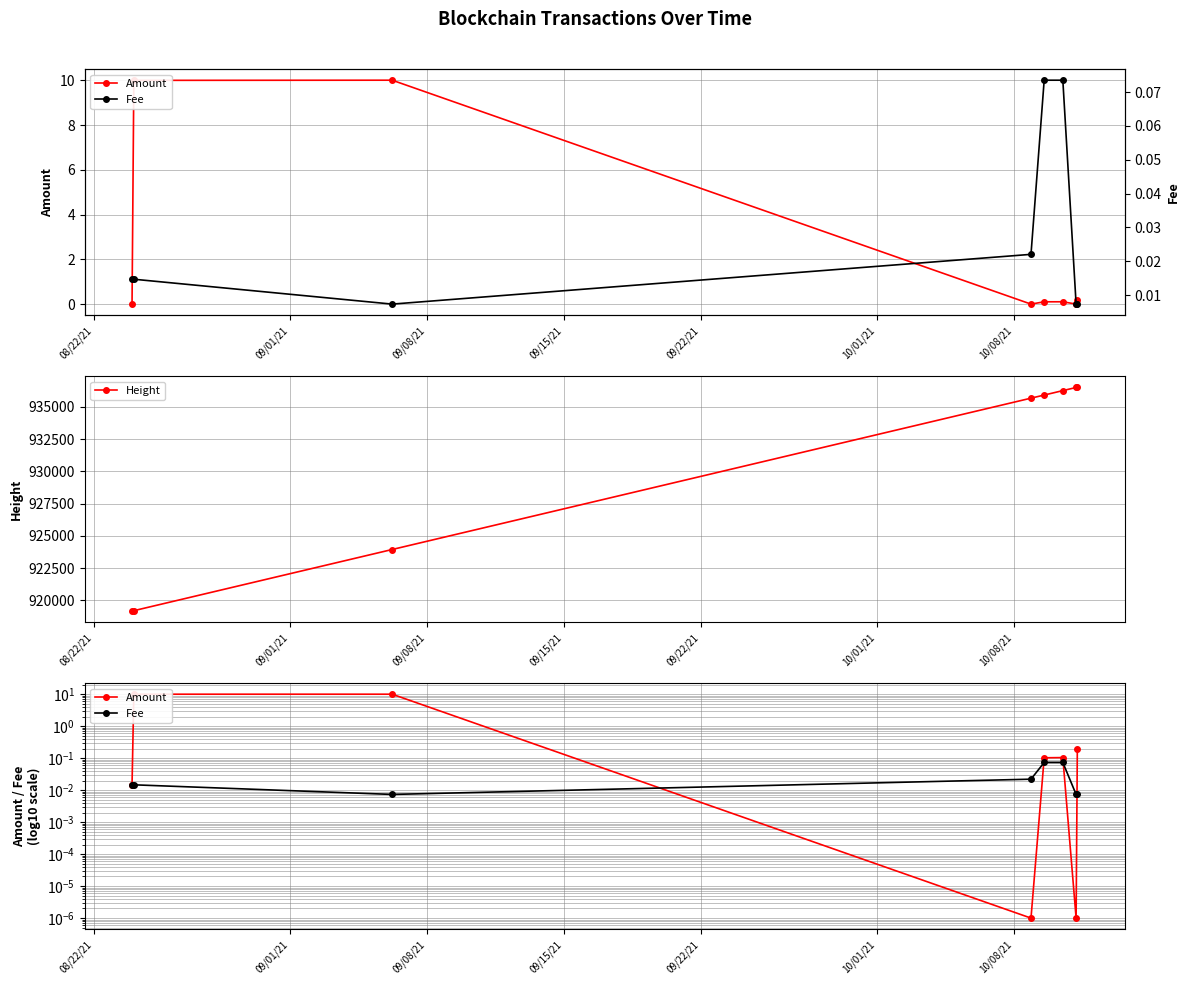

What is the value of the Height point at the 6th from the left?

936266